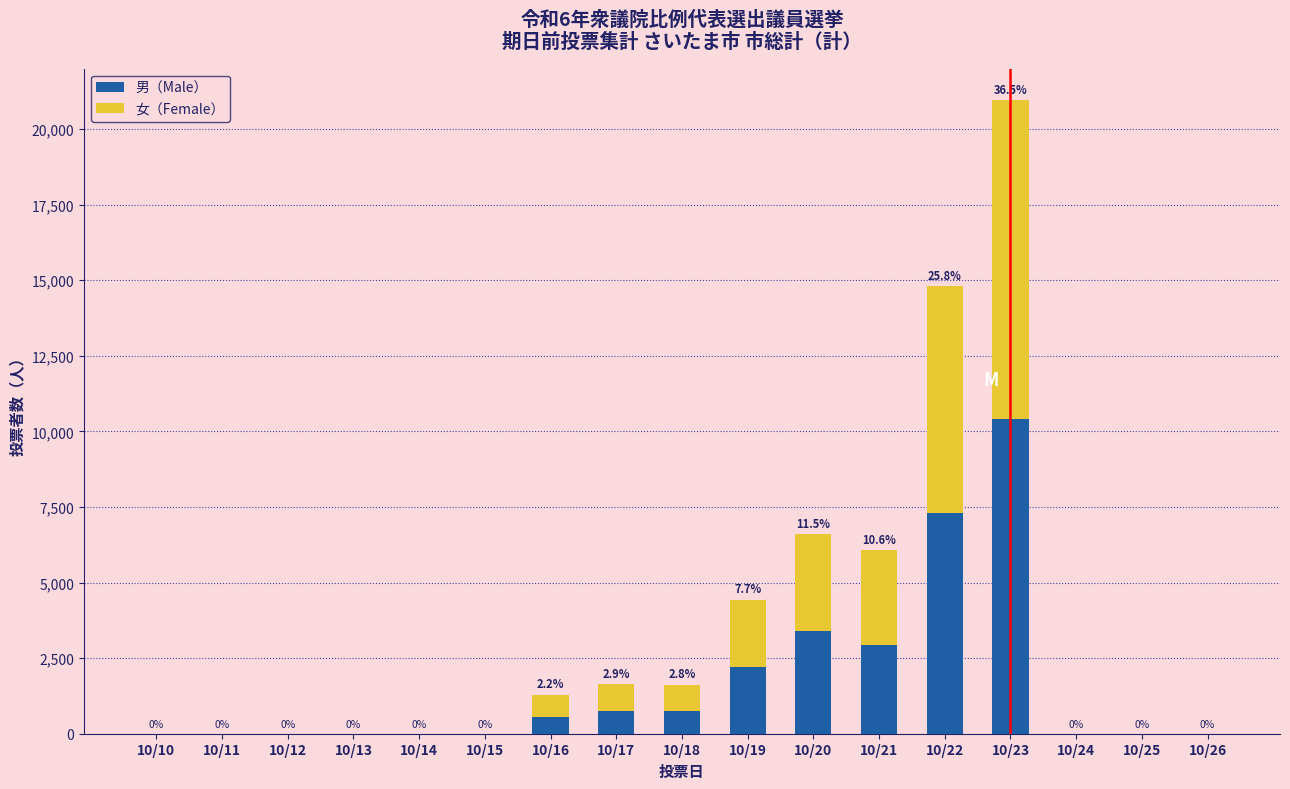

Reading right to left, list the values for the 男（Male） series.

10/26=0	10/25=0	10/24=0	10/23=10424	10/22=7315	10/21=2941	10/20=3400	10/19=2207	10/18=741	10/17=748	10/16=567	10/15=0	10/14=0	10/13=0	10/12=0	10/11=0	10/10=0